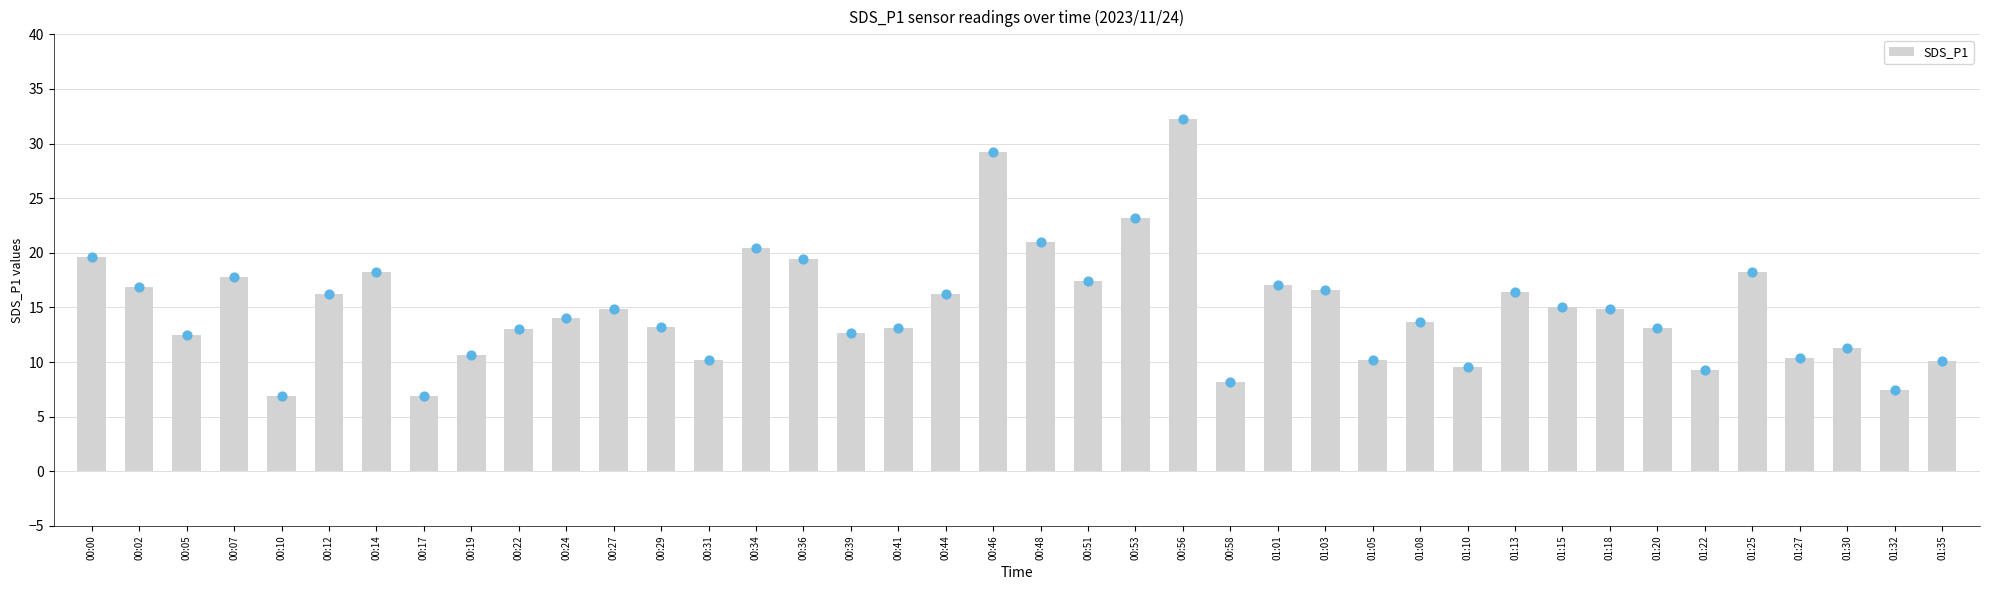

What is the ratio of the value at 01:03 to the value at 01:15?

1.1